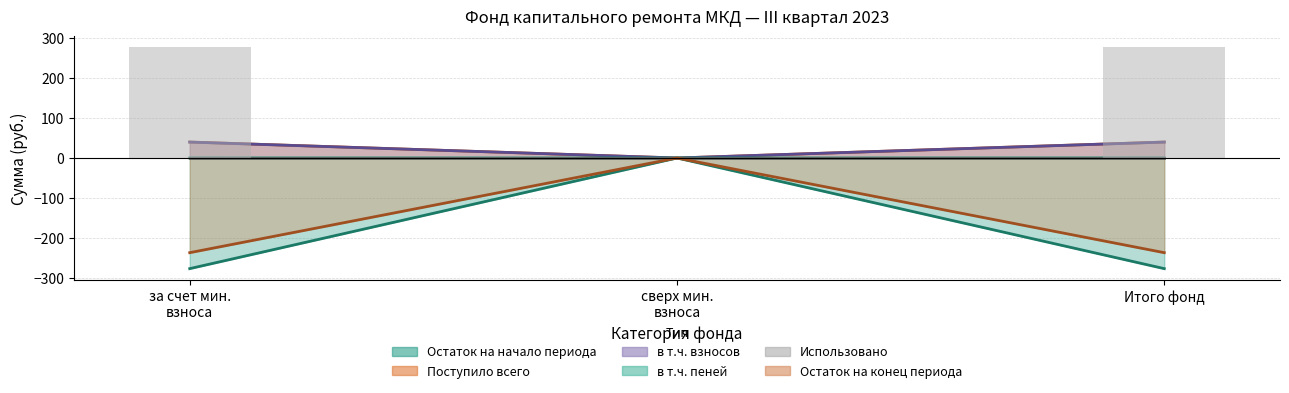

Is the value of в т.ч. взносов at Итого фонд greater than the value of в т.ч. пеней at за счет мин. взноса?

Yes